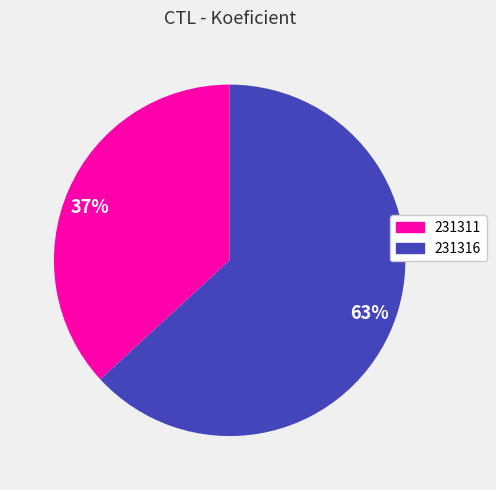

Is the sum of 37% and 63% greater than half?

Yes